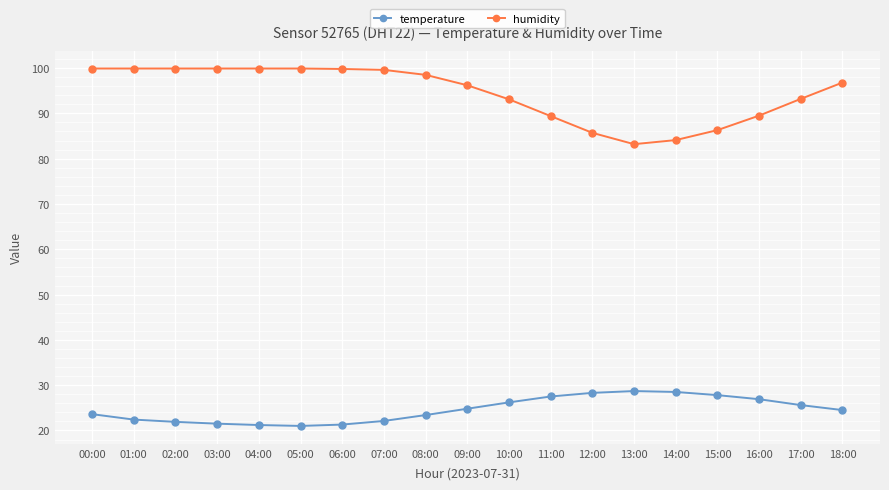

What is the greatest value displayed?

99.9